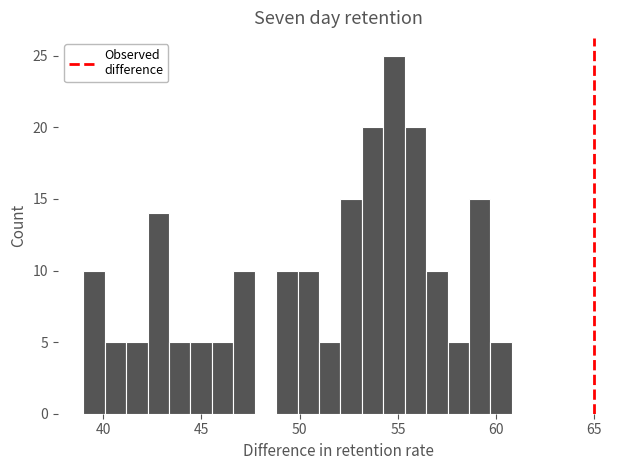

Around what value on the x-axis is the tallest bar? Give the approximate position of its centre, as read against the axis.

55.0